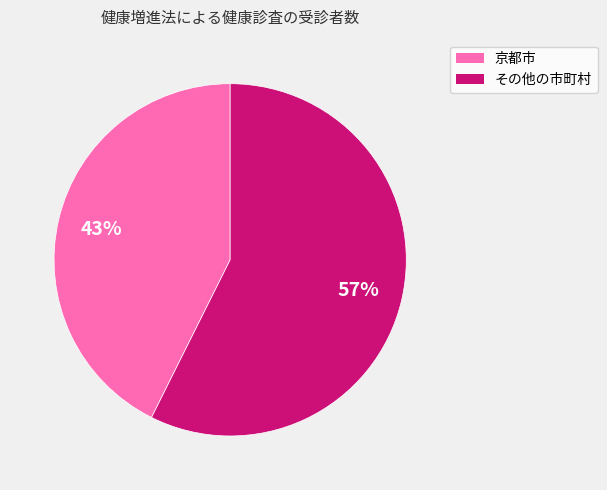

Approximately how many times larger is the value at その他の市町村 compared to 京都市?

1.3